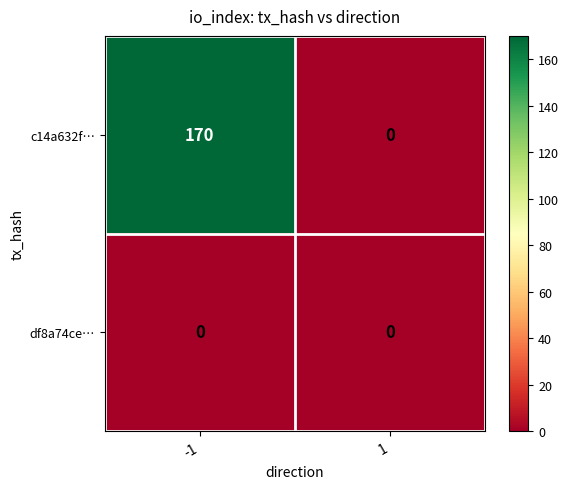

At -1, list the series in order from largest to smallest.

c14a632f…, df8a74ce…